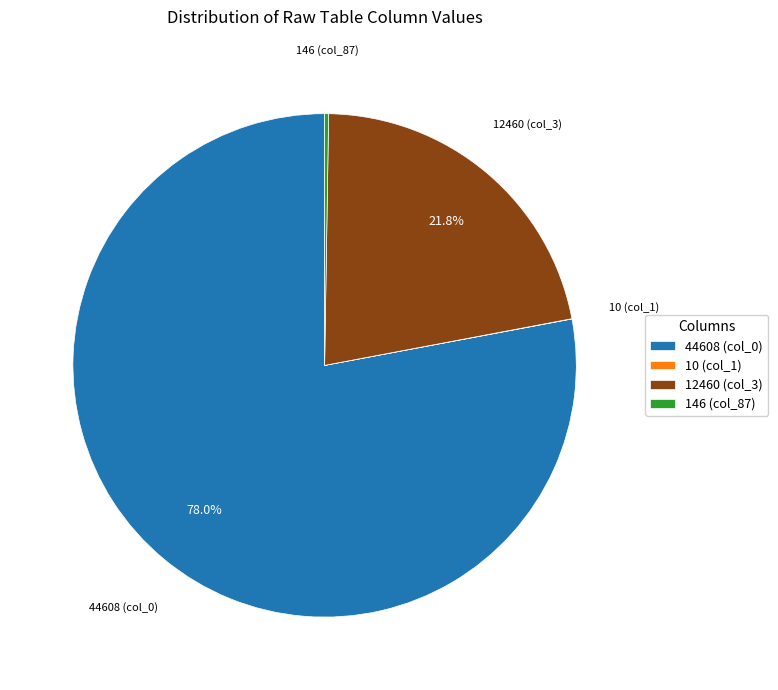

What is the ratio of the value at 44608 (col_0) to the value at 12460 (col_3)?

3.6